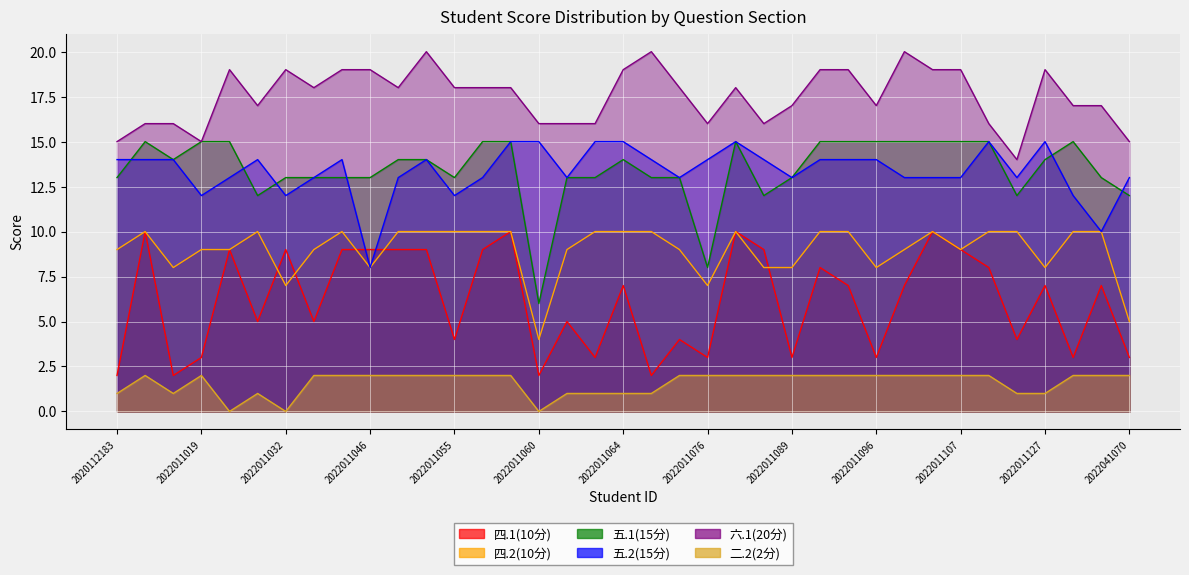

What is the difference between the 六.1(20分) values at 2022011085 and 2022011091?

1